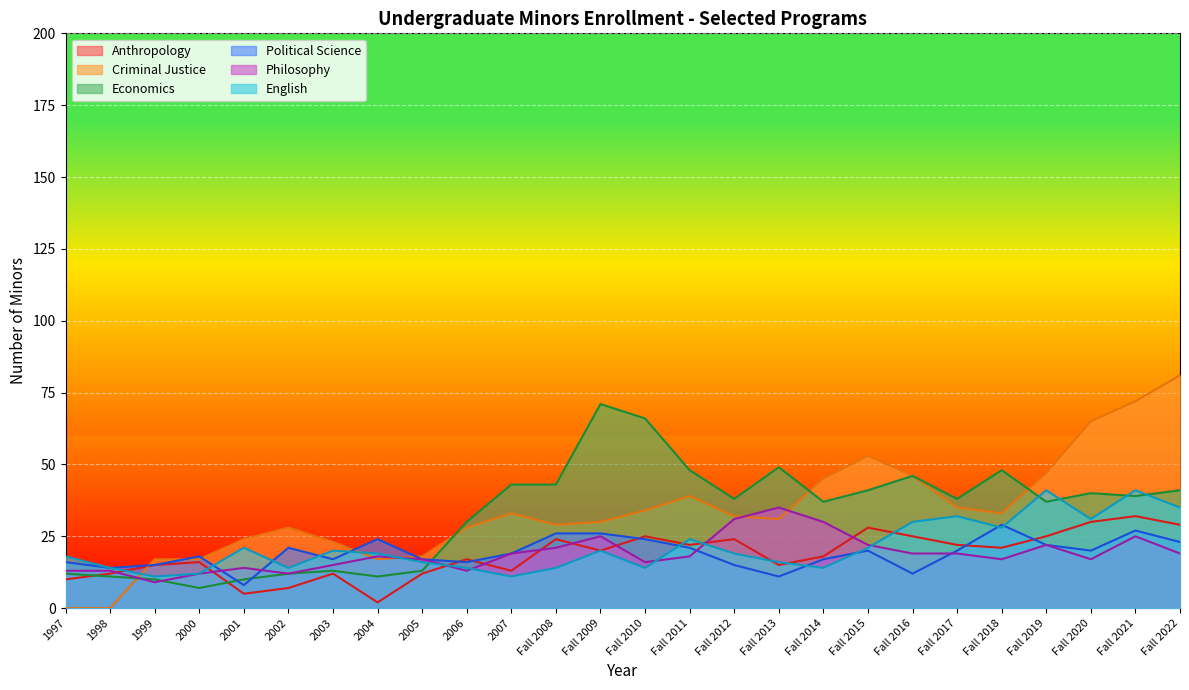

What is the difference between the highest and lowest values at Fall 2020?

48